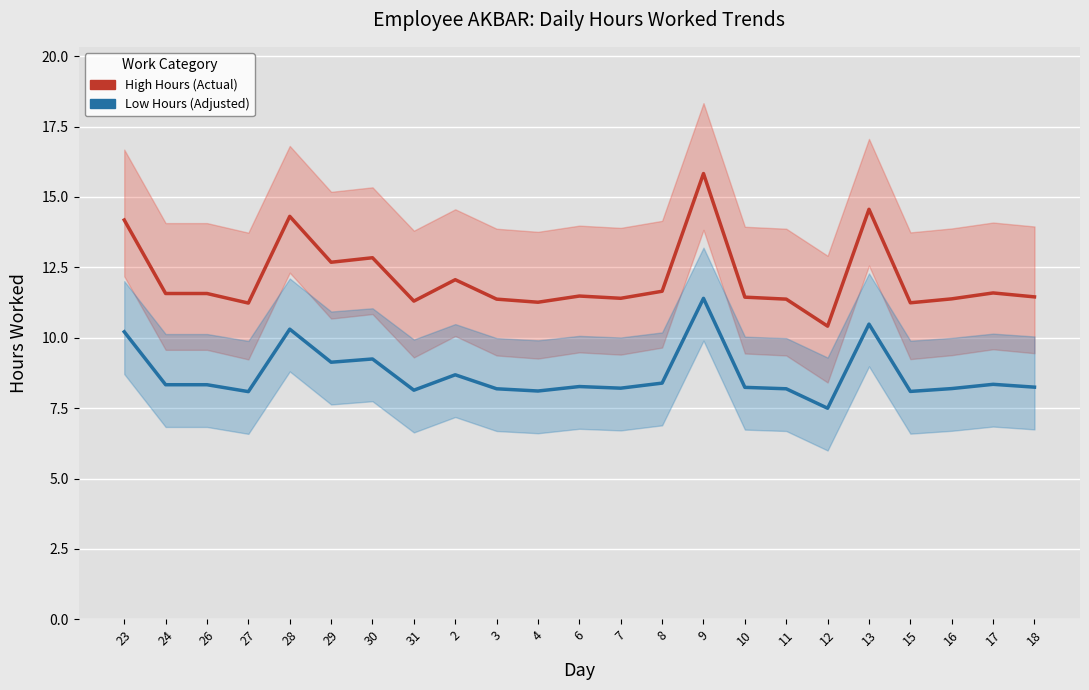

What is the value of the Low Hours (Adjusted) point at the 6th from the left?

9.1